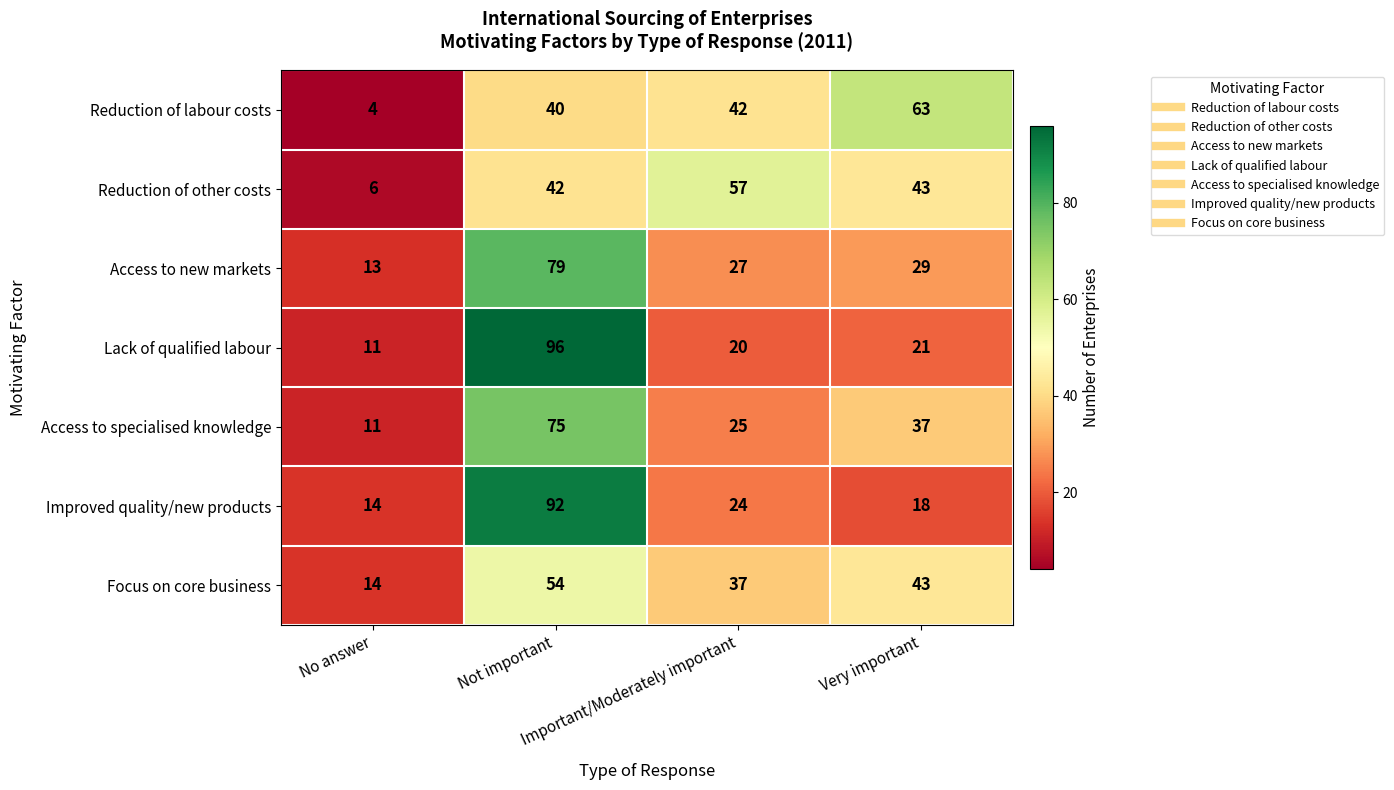

Which series has the largest range (max minus min)?

Lack of qualified labour